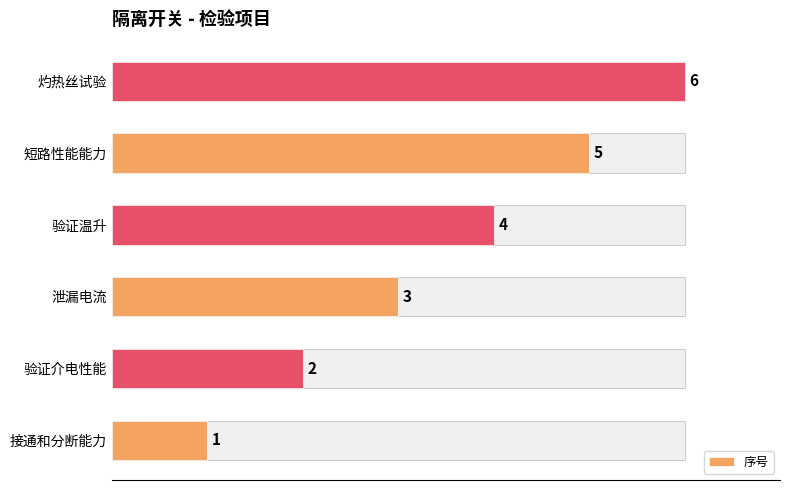

Rank the categories by value from lowest to highest.

0, 1, 2, 3, 4, 5